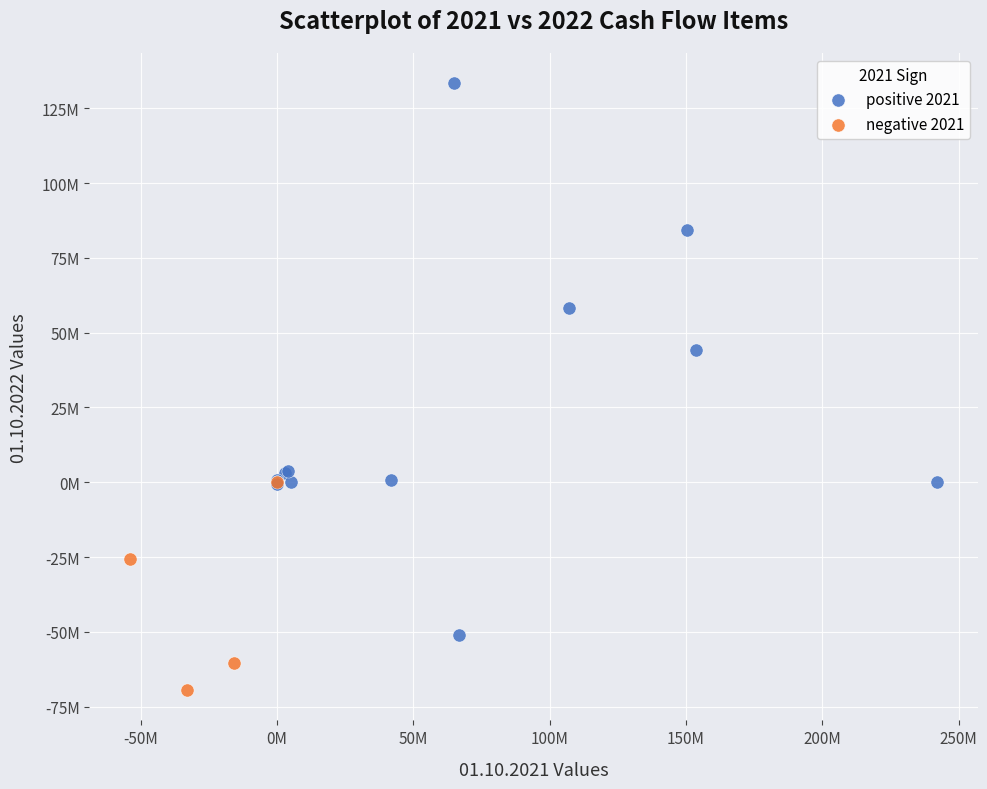

Which series reaches the maximum Y coordinate?

positive 2021